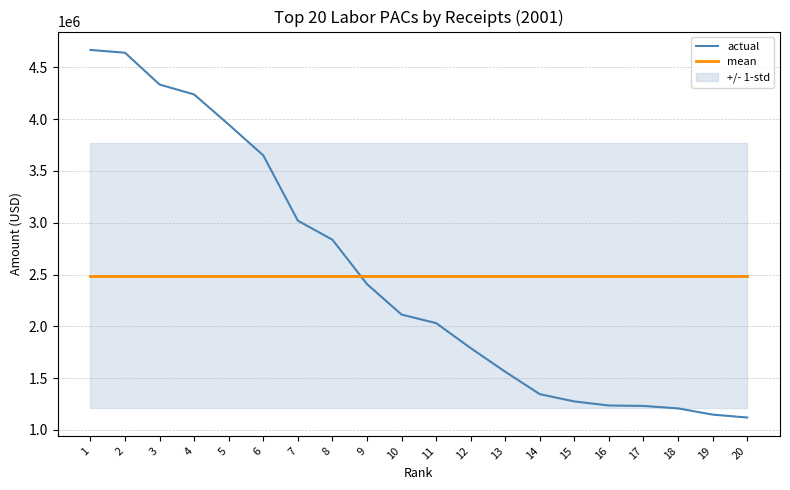

How many data points does each series have?

20